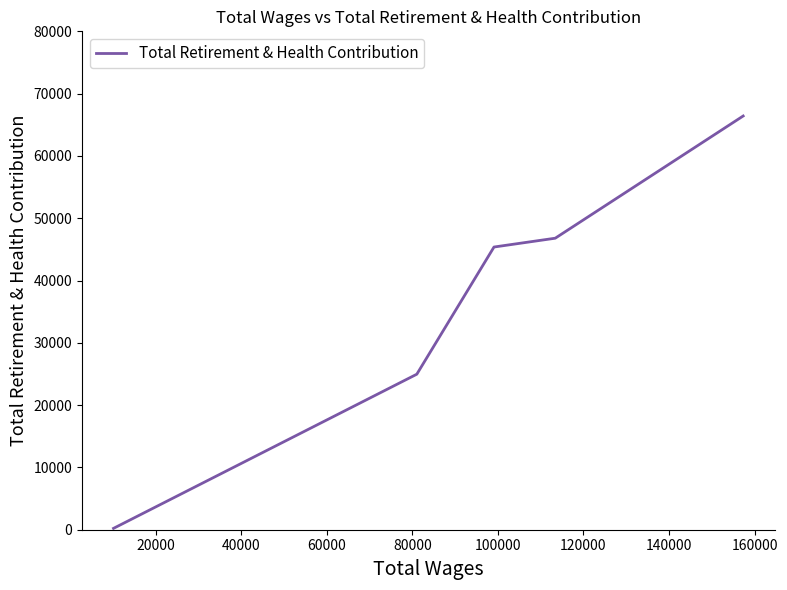

What is the average value?

36753